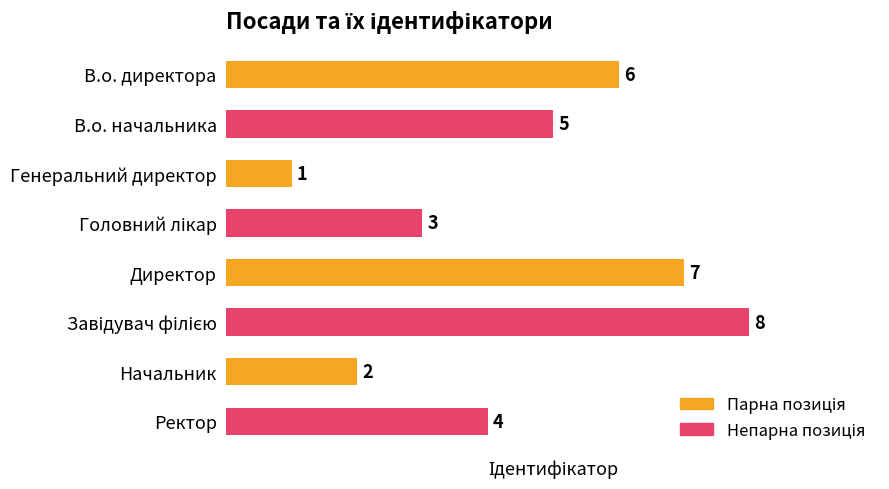

Does the chart contain any negative values?

No